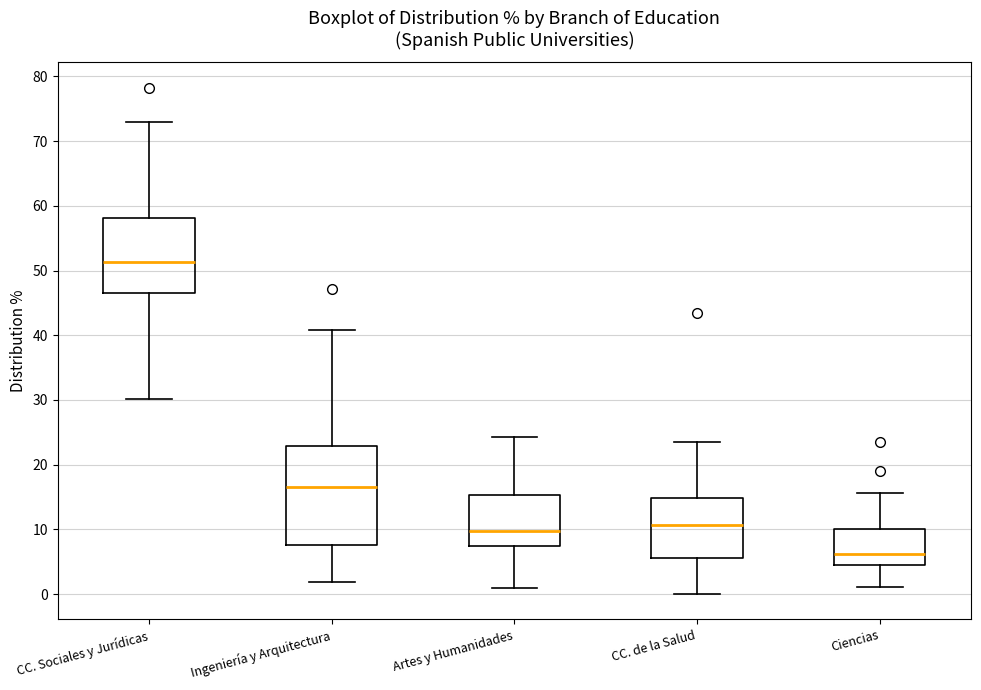

Comparing the boxes themselves (not the whiskers), which one is the tallest?

Ingeniería y Arquitectura